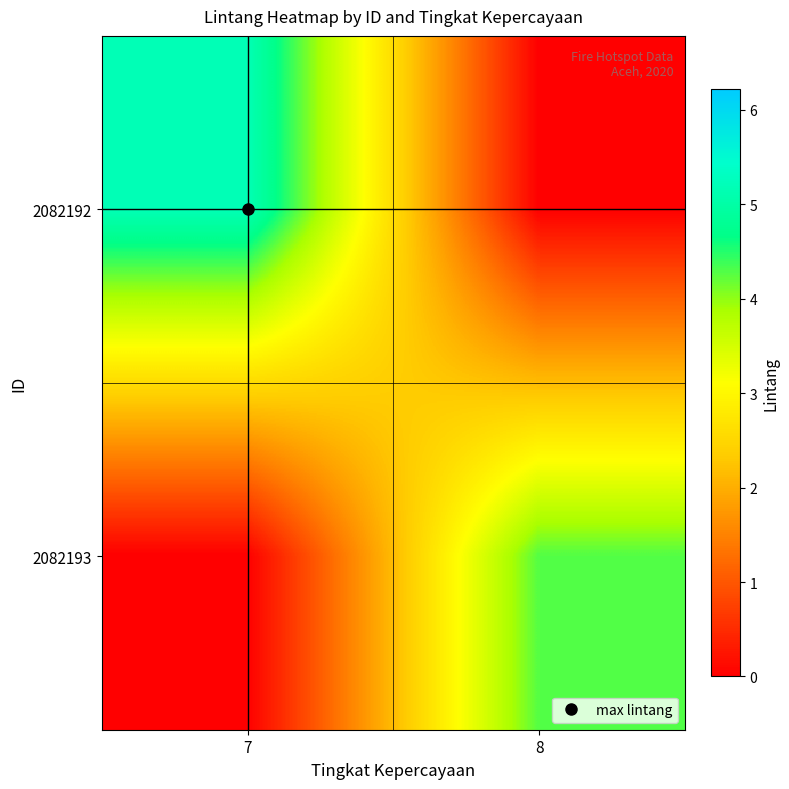

What is the difference between the highest and lowest values at 8?

4.3